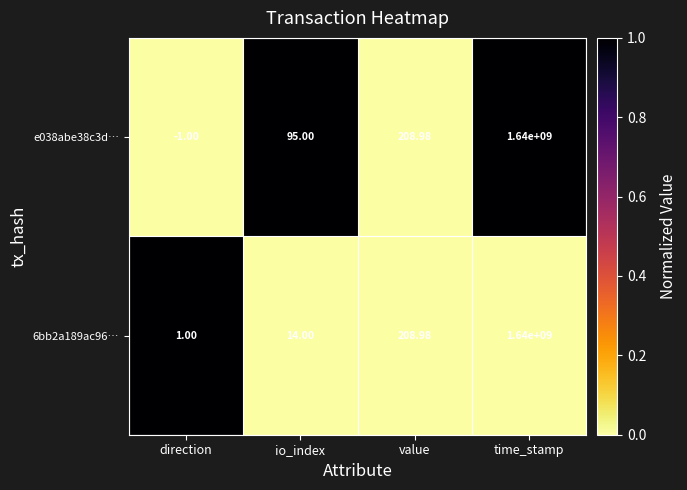

Rank the categories by e038abe38c3d… value from highest to lowest.

time_stamp, value, io_index, direction